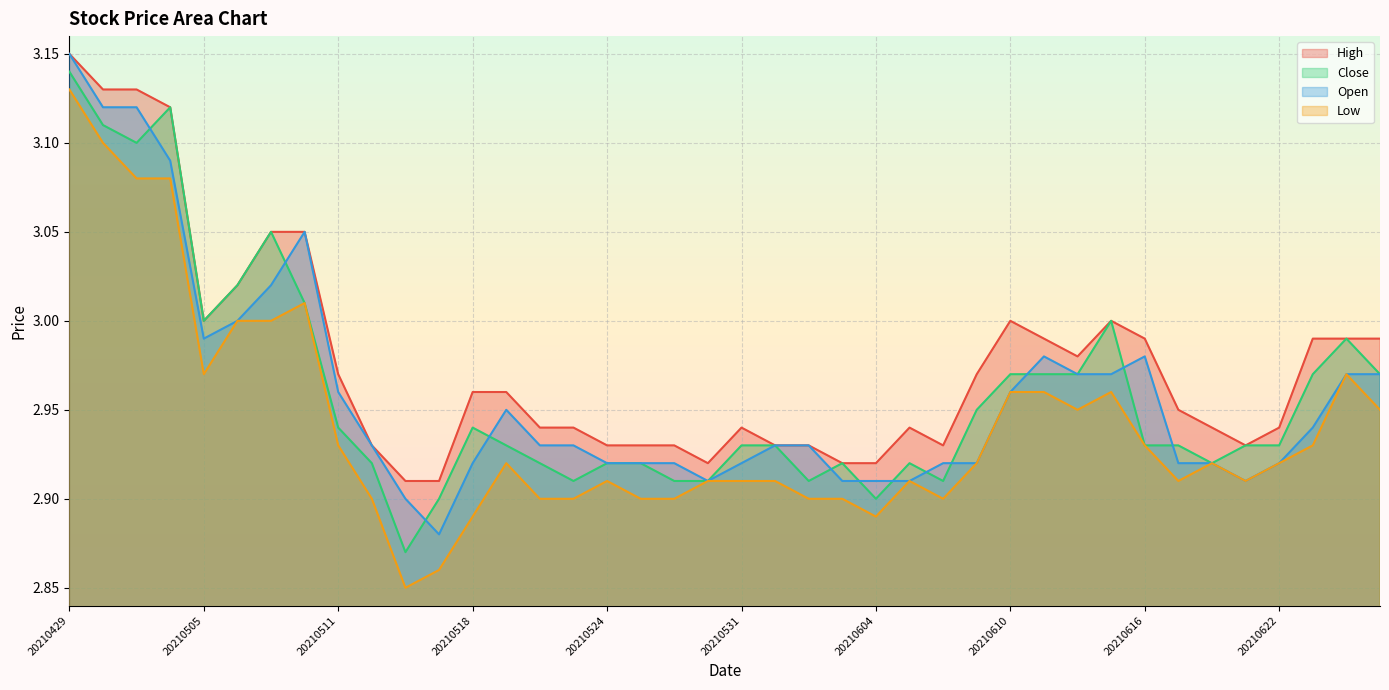

List the labels in order of Low value, smallest first.

20210514, 20210517, 20210518, 20210604, 20210512, 20210520, 20210521, 20210525, 20210527, 20210602, 20210603, 20210608, 20210524, 20210528, 20210531, 20210601, 20210607, 20210617, 20210621, 20210519, 20210609, 20210618, 20210622, 20210511, 20210616, 20210623, 20210614, 20210625, 20210610, 20210611, 20210615, 20210505, 20210624, 20210506, 20210507, 20210510, 20210503, 20210504, 20210430, 20210429